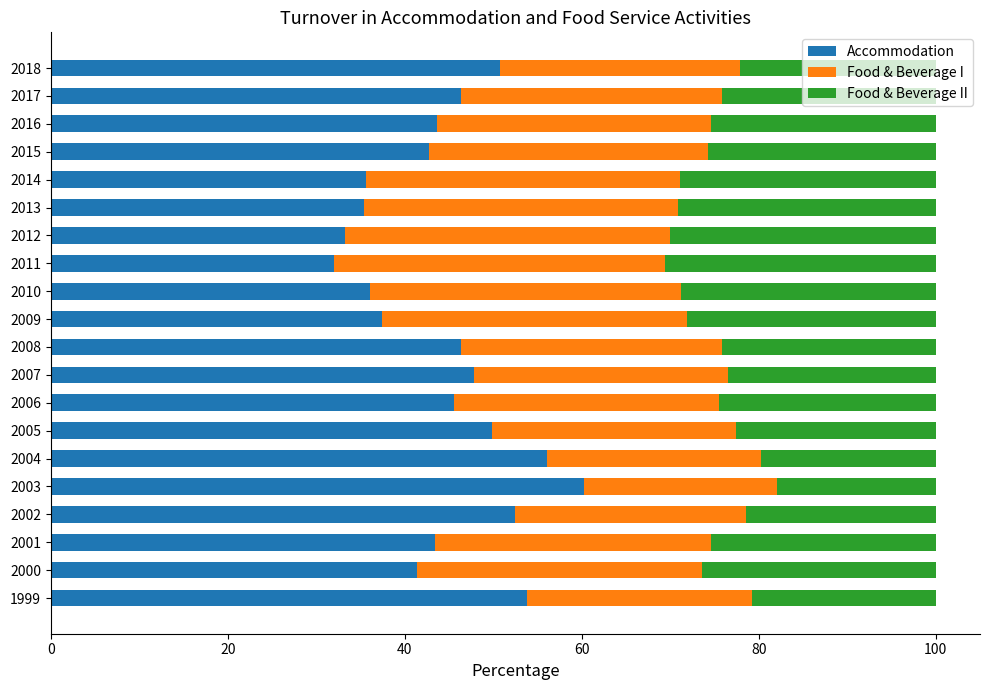

What is the total value across all series at 2010?

100.0